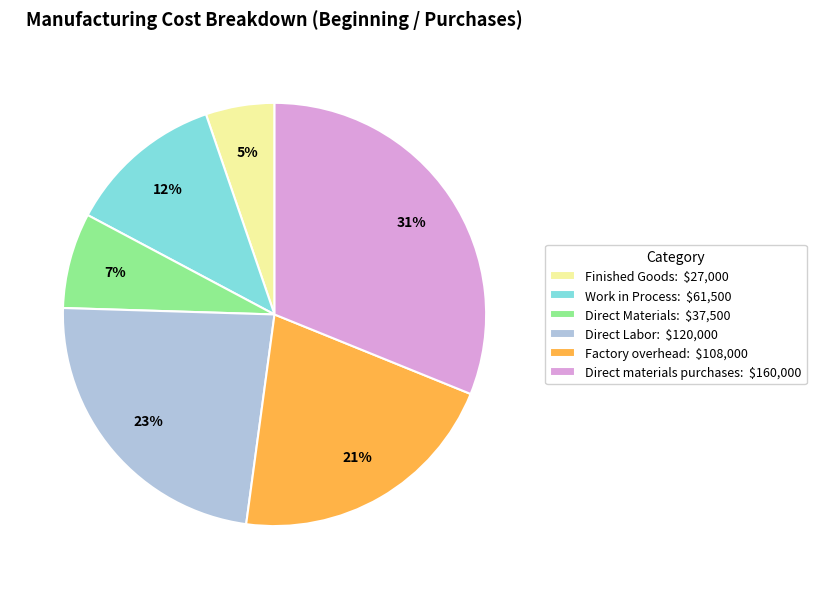

Does any single category account for the majority?

No